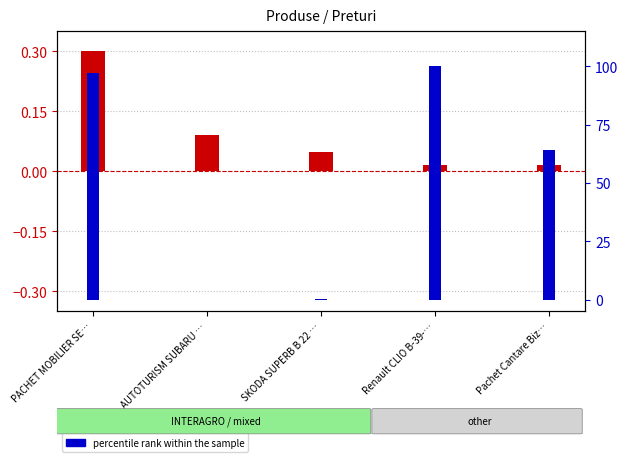

What is the difference between the second highest and minimum values in the percentile rank within the sample series?

97.2